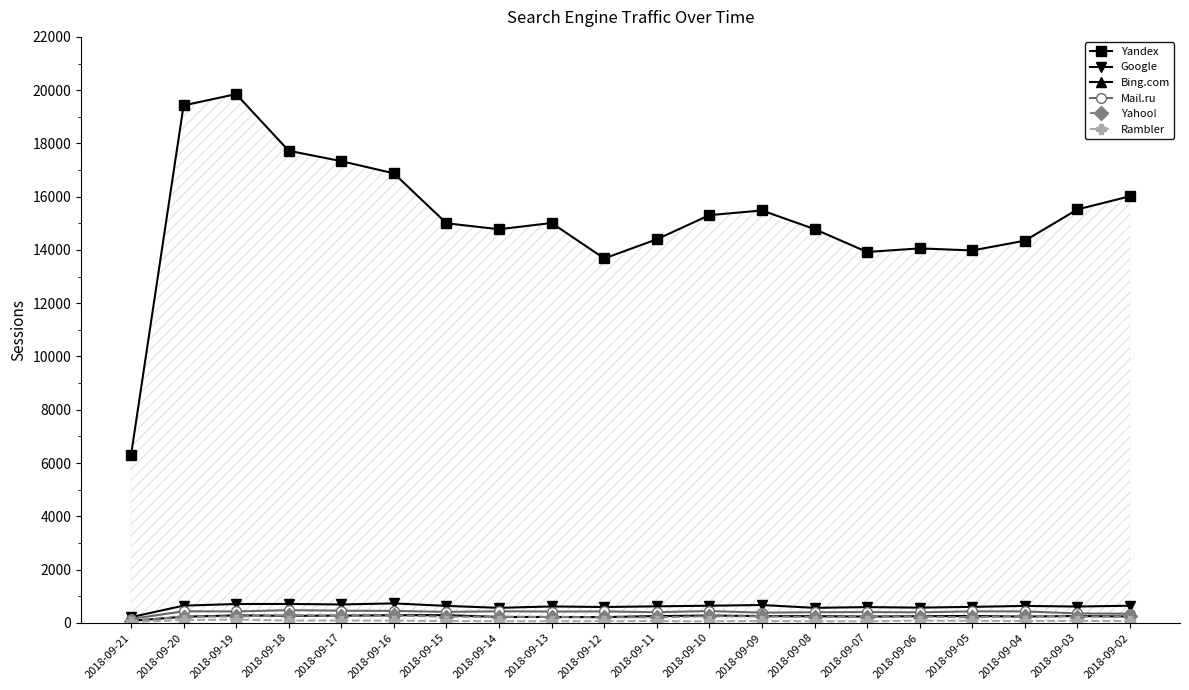

What is the difference between the highest and lowest values at 2018-09-21?

6256